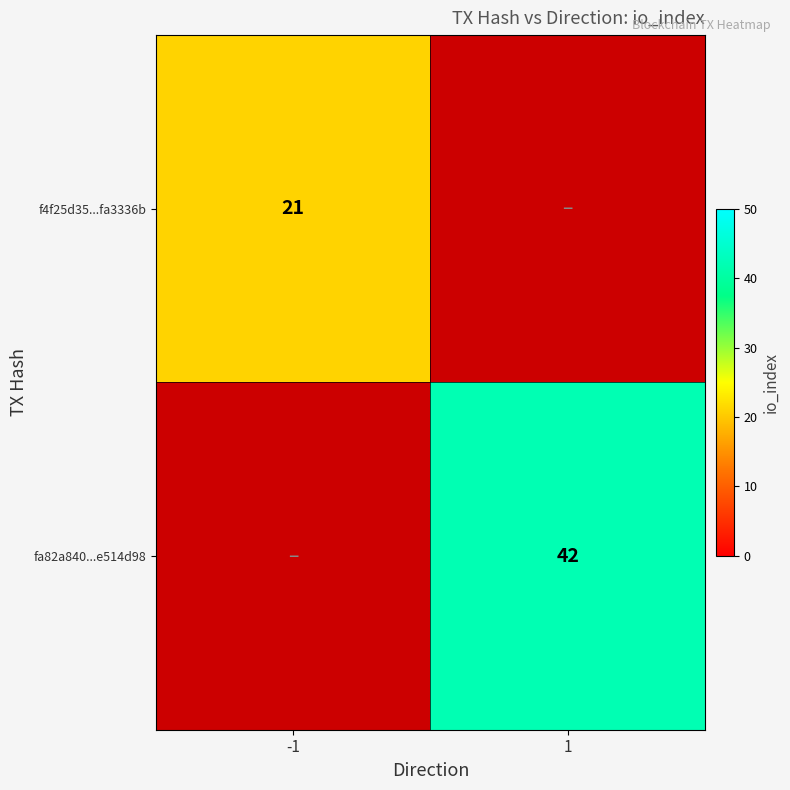

Is it true that f4f25d35...fa3336b equals 21 at -1?

True